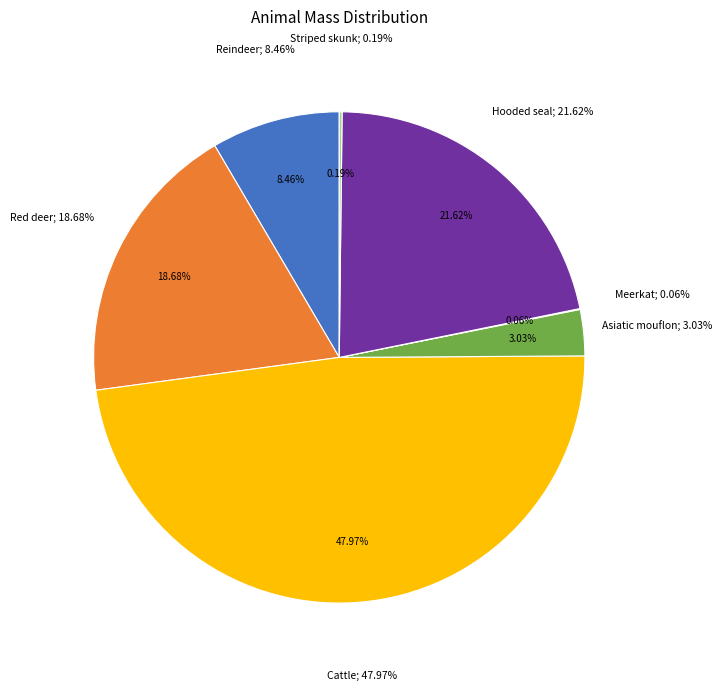

What portion of the pie excludes Red deer?

81.3%